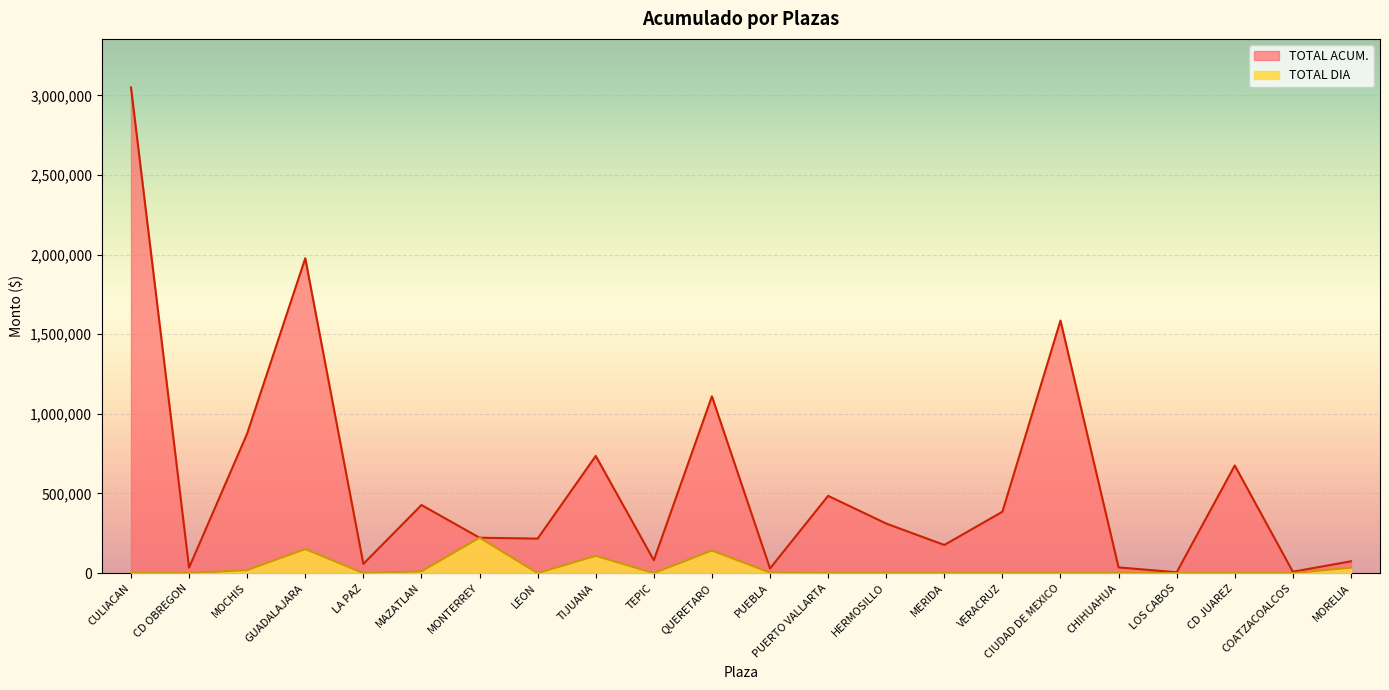

What is the label of the 17th point from the left?

CIUDAD DE MEXICO